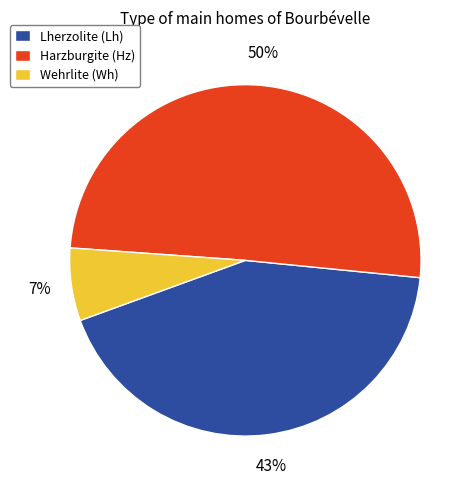

Which slice is the smallest?

Wehrlite (Wh)